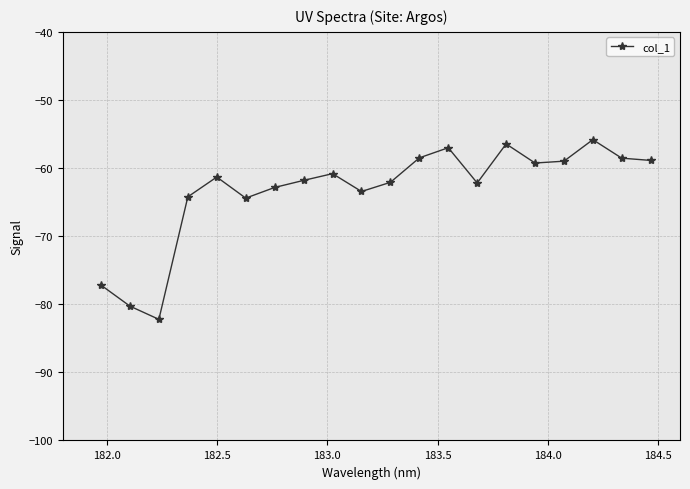

True or false: there are more than 1 points higher than both neighbors.

True